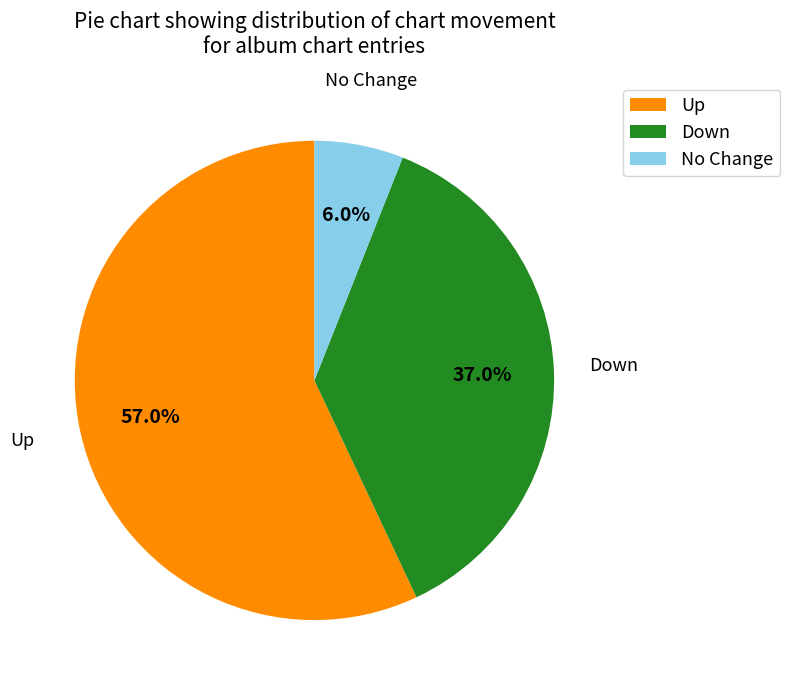

To the nearest percent, what is the difference between the largest and smallest slice percentages?

51%